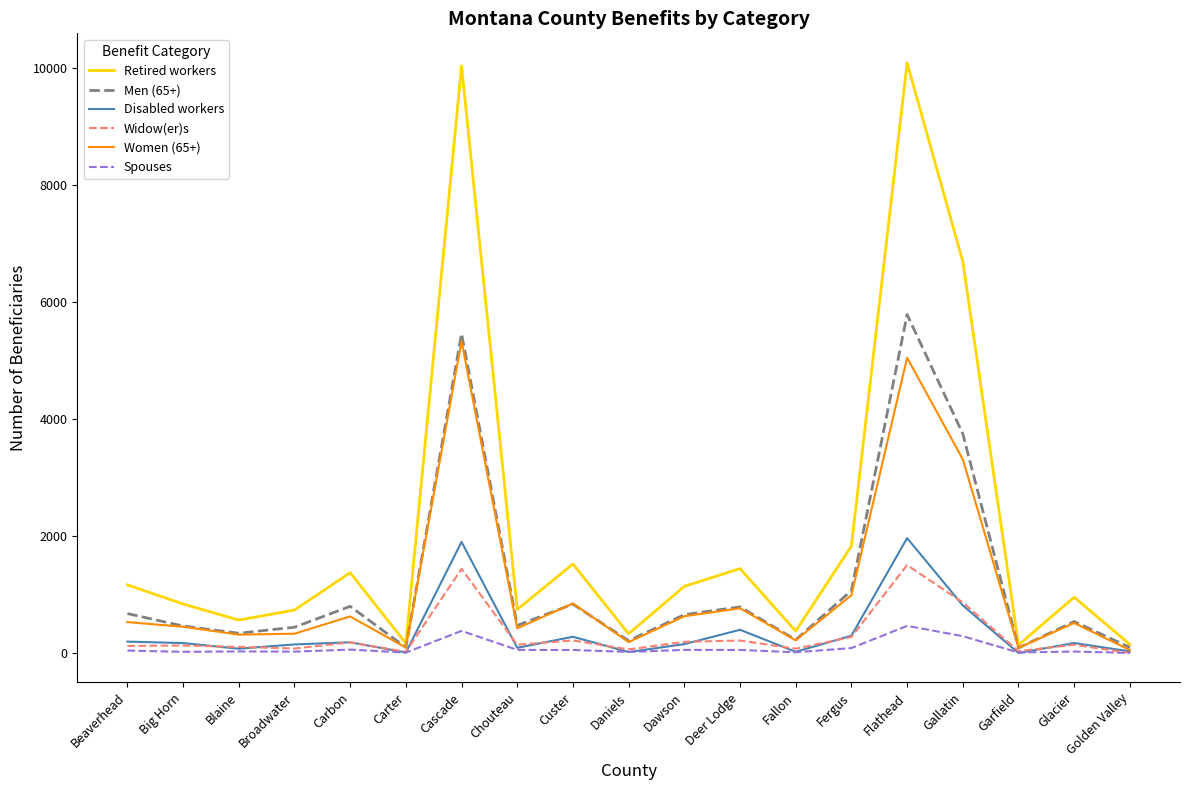

What is the difference between the maximum and second lowest values in the Widow(er)s series?

1480